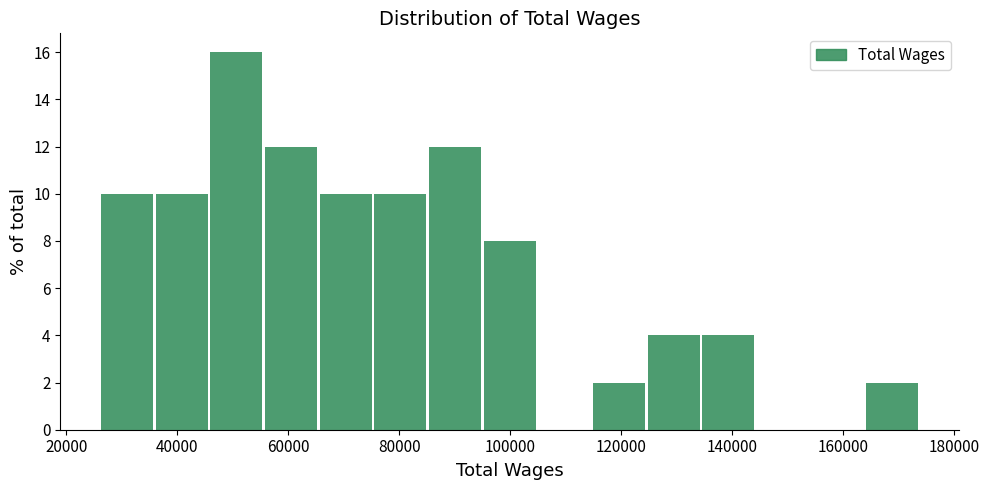

Reading left to right, list every bar in this chart as the range it spans on the x-axis followed by its height. Neither the bar edges nor the heights are printed on the chart, so give them approximately, as read against the axes.

26000 to 36000: 10
36000 to 46000: 10
46000 to 56000: 16
56000 to 66000: 12
66000 to 76000: 10
76000 to 86000: 10
86000 to 94000: 12
94000 to 104000: 8
104000 to 114000: 0
114000 to 124000: 2
124000 to 134000: 4
134000 to 144000: 4
144000 to 154000: 0
154000 to 164000: 0
164000 to 174000: 2